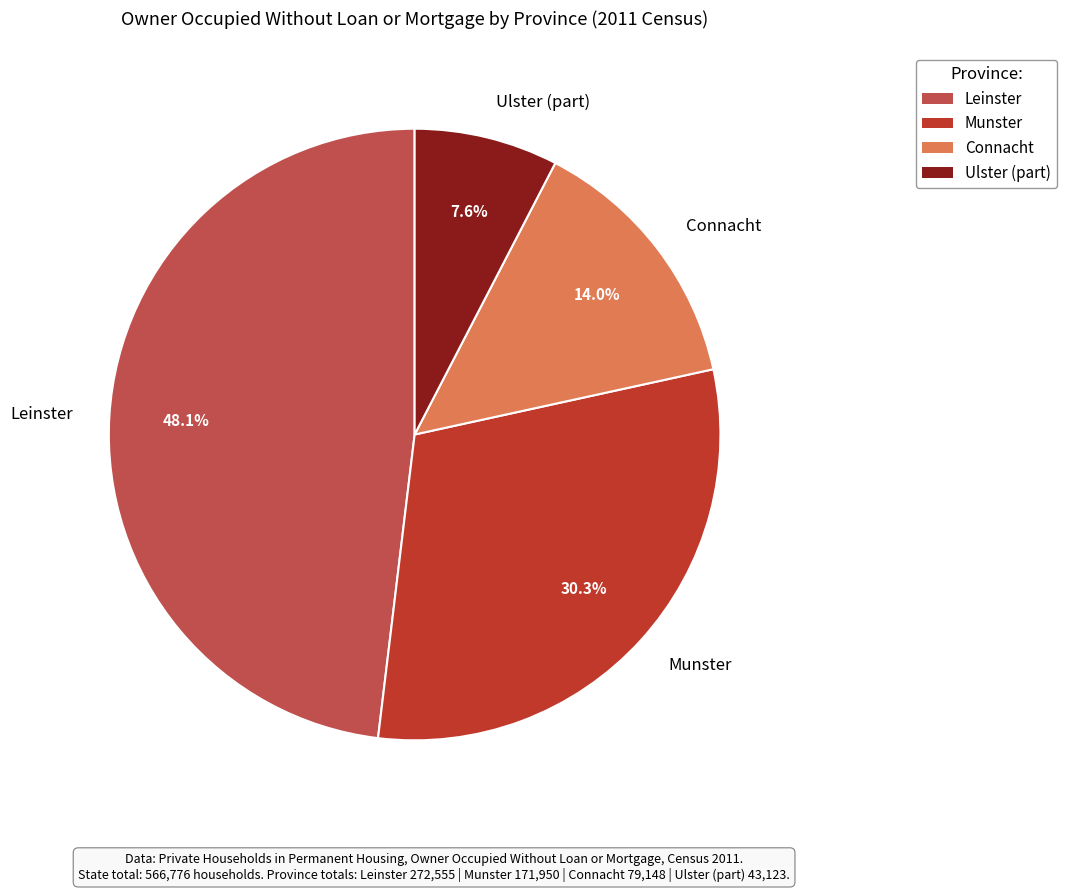

Is the sum of Munster and Leinster greater than half?

Yes